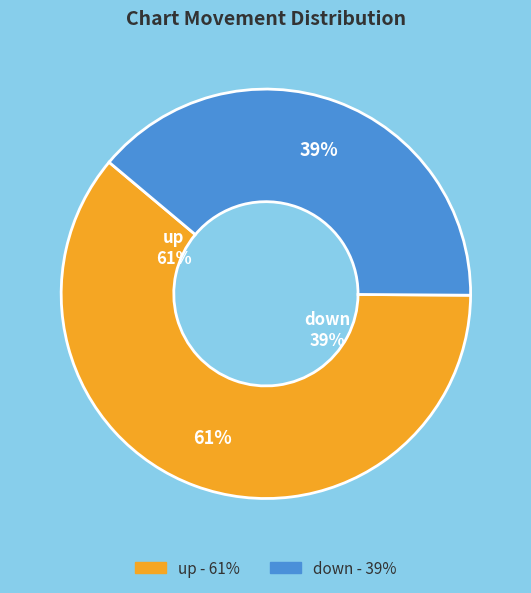

What portion of the pie excludes down?

61.0%